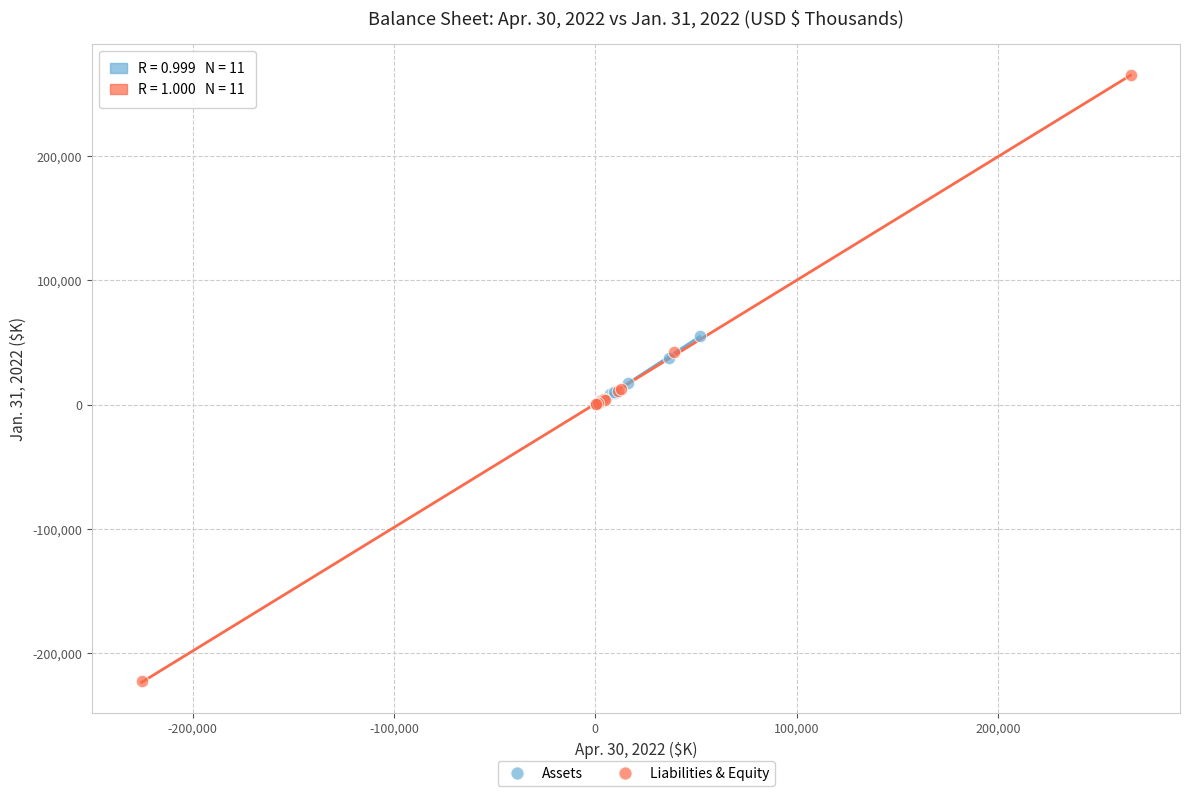

Which series reaches the minimum Y coordinate?

Liabilities & Equity